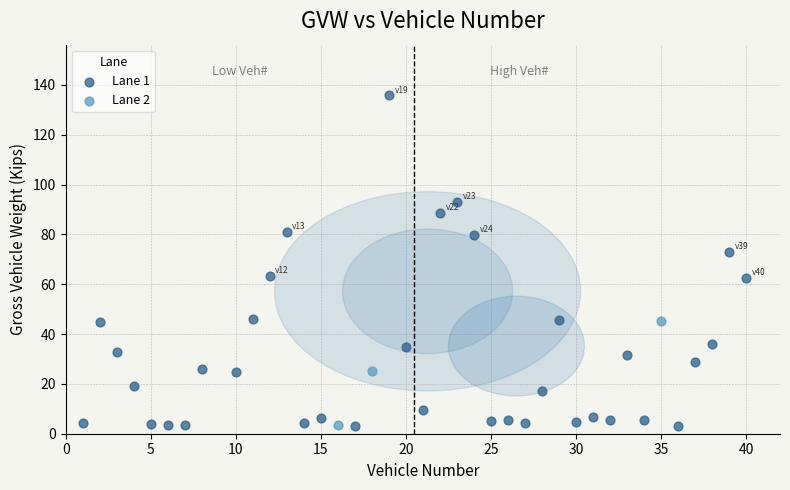

What are all the series names shown in the legend?

Lane 1, Lane 2